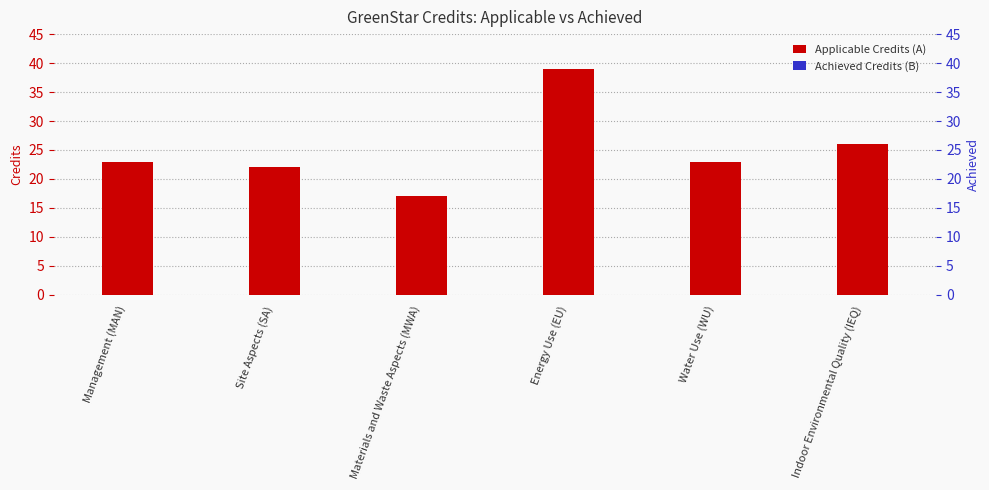

Between Site Aspects (SA) and Indoor Environmental Quality (IEQ), which is larger?

Indoor Environmental Quality (IEQ)